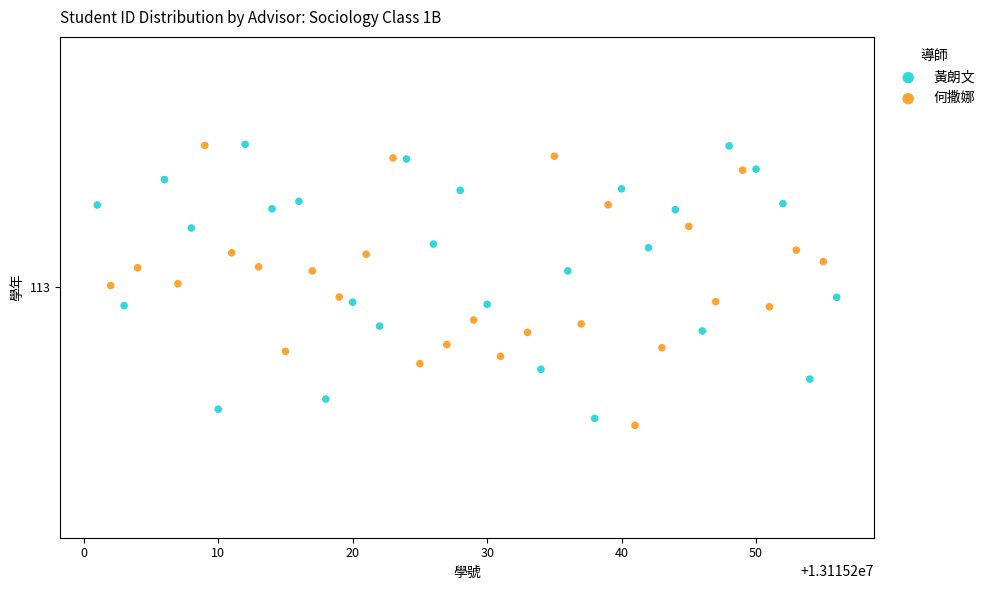

What are all the series names shown in the legend?

黃朗文, 何撒娜